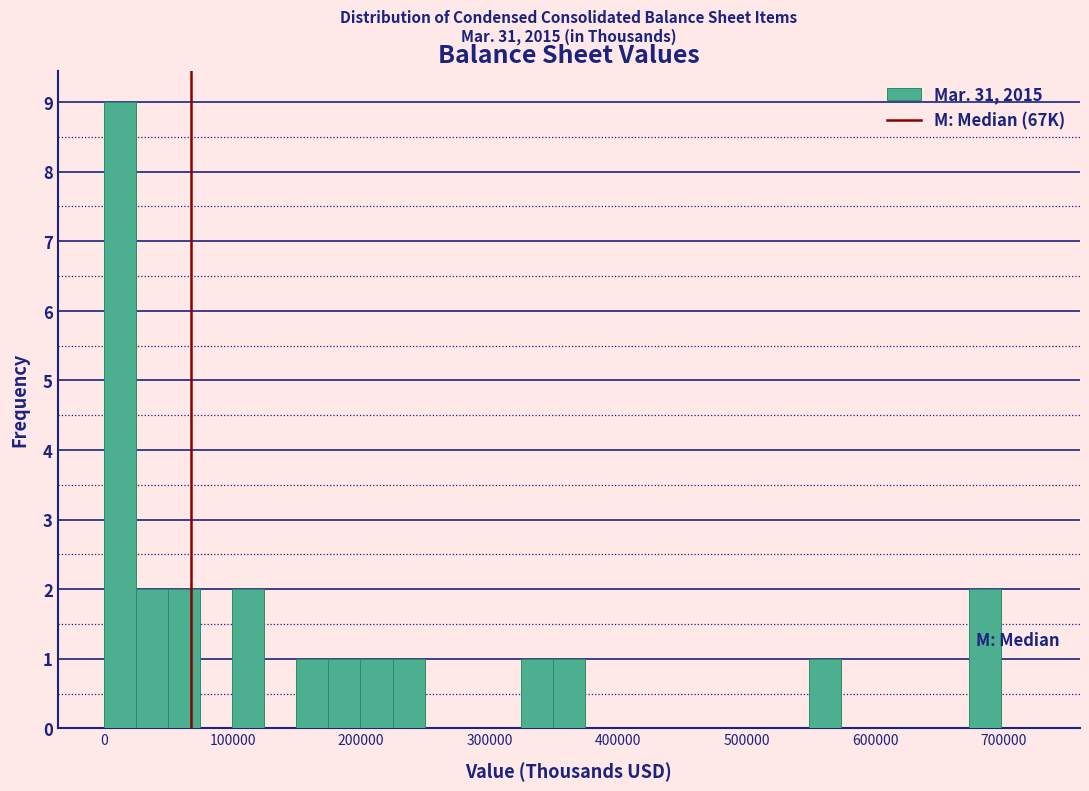

Around what value on the x-axis is the tallest bar? Give the approximate position of its centre, as read against the axis.

10000